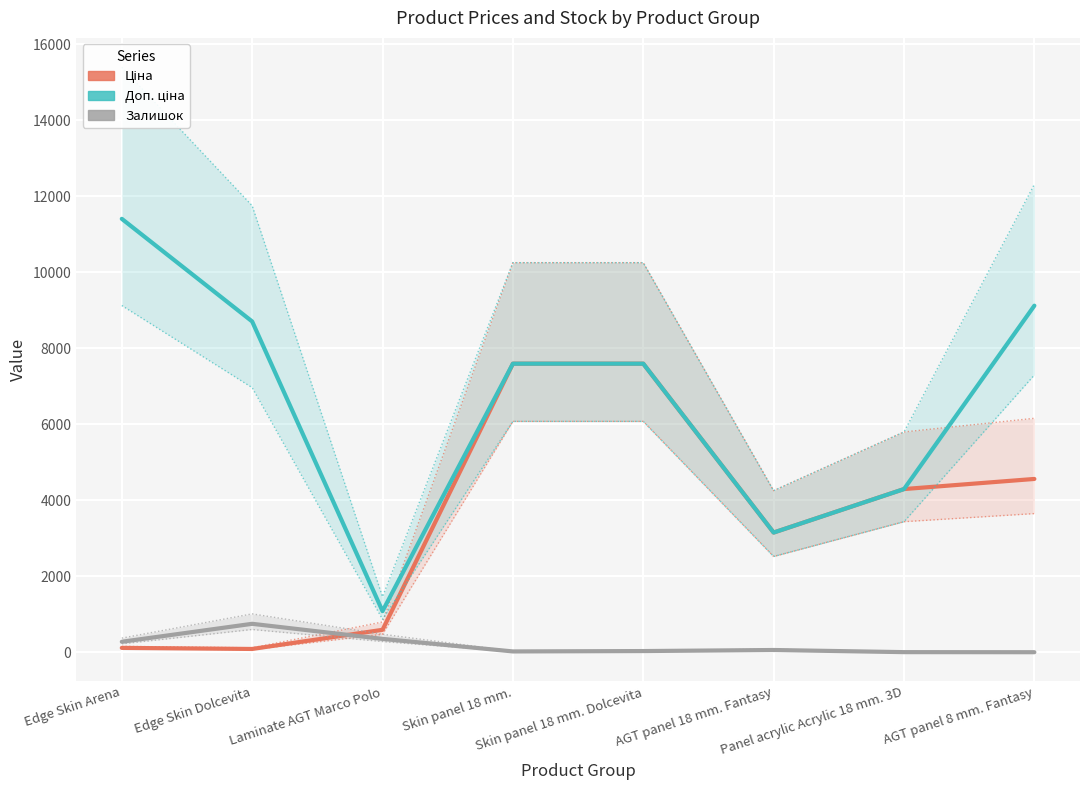

Which series has the widest spread of values?

Доп. ціна